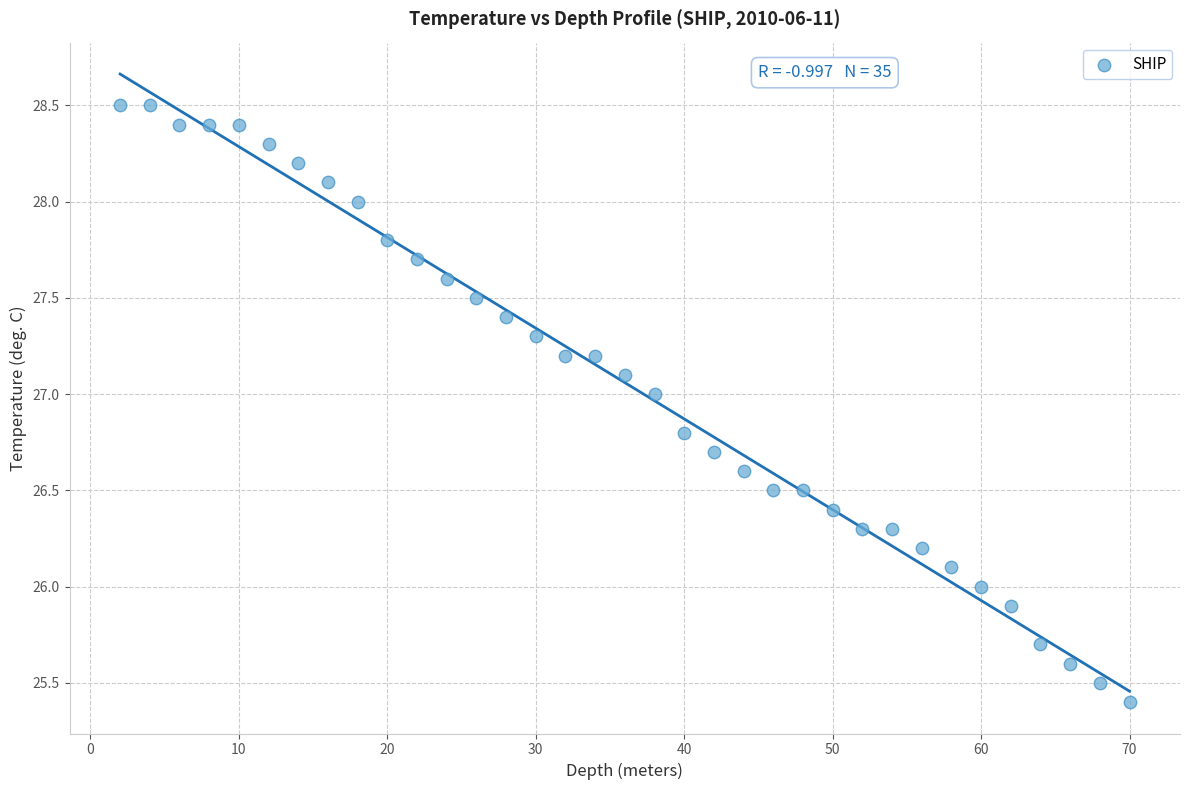

What is the range of X values (max minus min)?

68.0